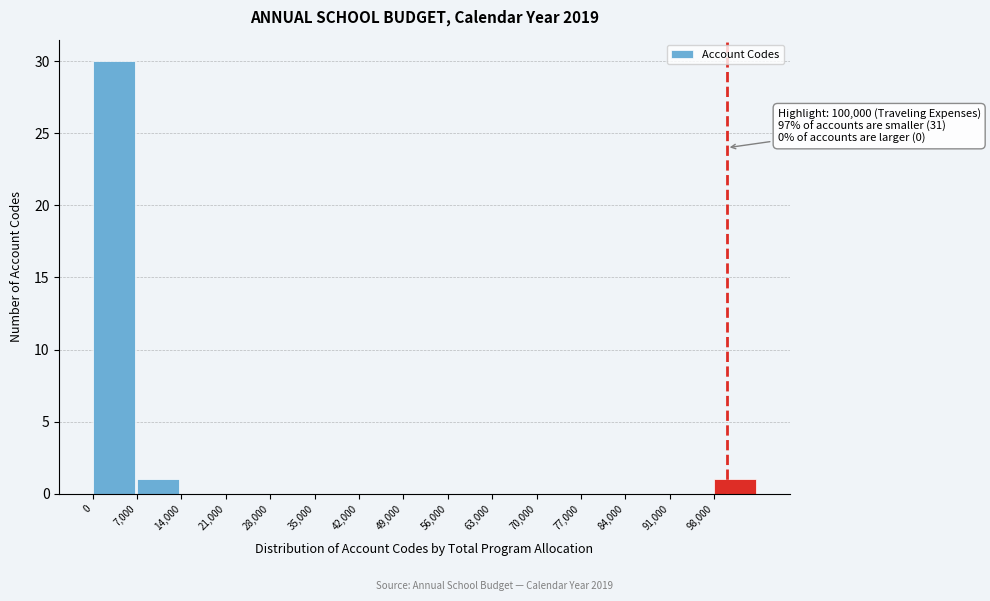

Which range on the x-axis has the tallest bar?

0 to 7000